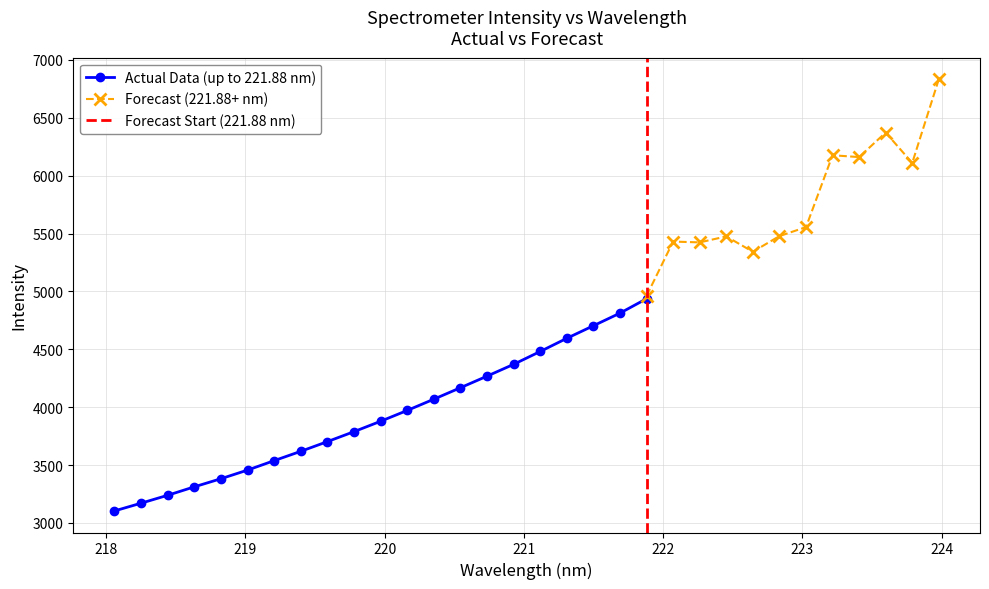

How many lines are shown in the chart?

2